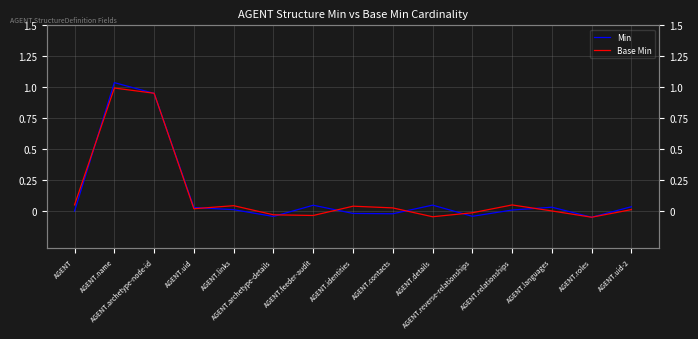

Reading right to left, what are all the values shown in this chart?

Min: AGENT.uid-2=0.0	AGENT.roles=-0.0	AGENT.languages=0.0	AGENT.relationships=0.0	AGENT.reverse-relationships=-0.0	AGENT.details=0.0	AGENT.contacts=-0.0	AGENT.identities=-0.0	AGENT.feeder-audit=0.0	AGENT.archetype-details=-0.0	AGENT.links=0.0	AGENT.uid=0.0	AGENT.archetype-node-id=1.0	AGENT.name=1.0	AGENT=0.0
Base Min: AGENT.uid-2=0.0	AGENT.roles=-0.0	AGENT.languages=0.0	AGENT.relationships=0.0	AGENT.reverse-relationships=-0.0	AGENT.details=-0.0	AGENT.contacts=0.0	AGENT.identities=0.0	AGENT.feeder-audit=-0.0	AGENT.archetype-details=-0.0	AGENT.links=0.0	AGENT.uid=0.0	AGENT.archetype-node-id=1.0	AGENT.name=1.0	AGENT=0.1